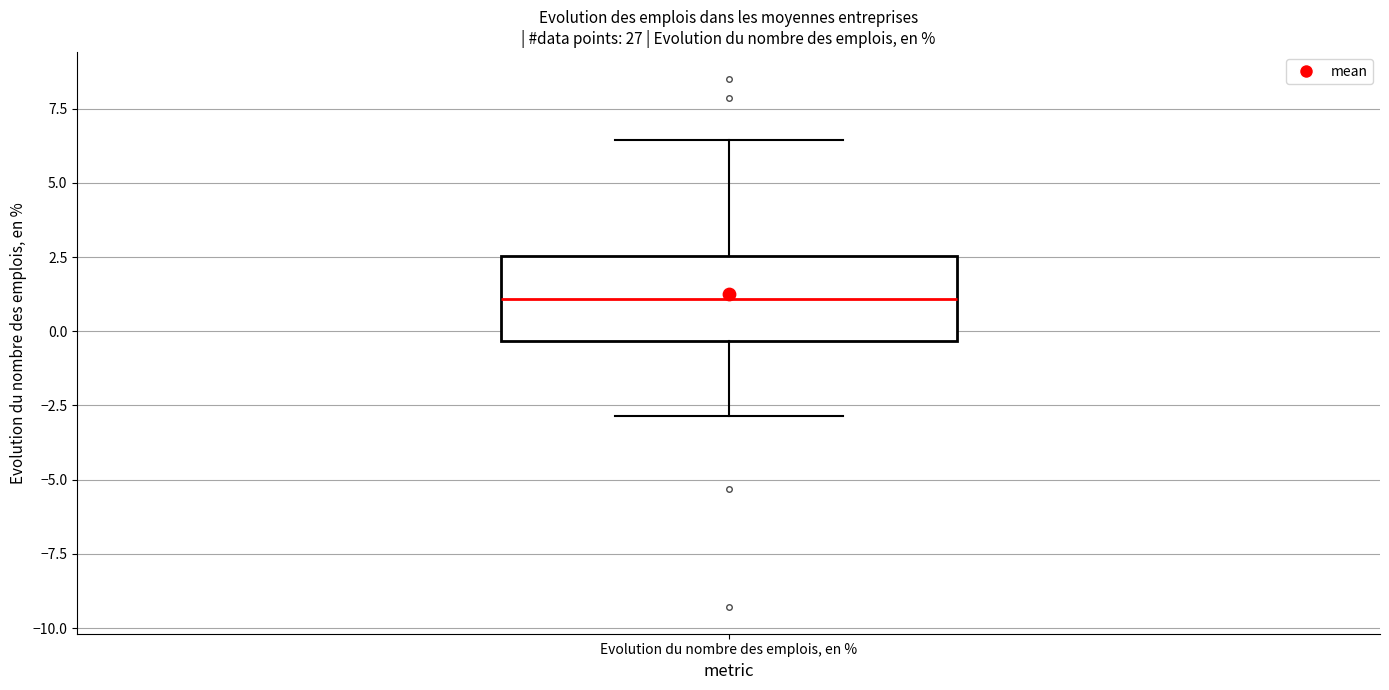

Read this box plot against the y-axis: the position of the median line, the range covered by the box, and the ends of both whiskers. The values are not printed on the chart, so give them approximately, as read against the axis.

median 1.0, box -0.5 to 2.5, whiskers -3.0 to 6.5